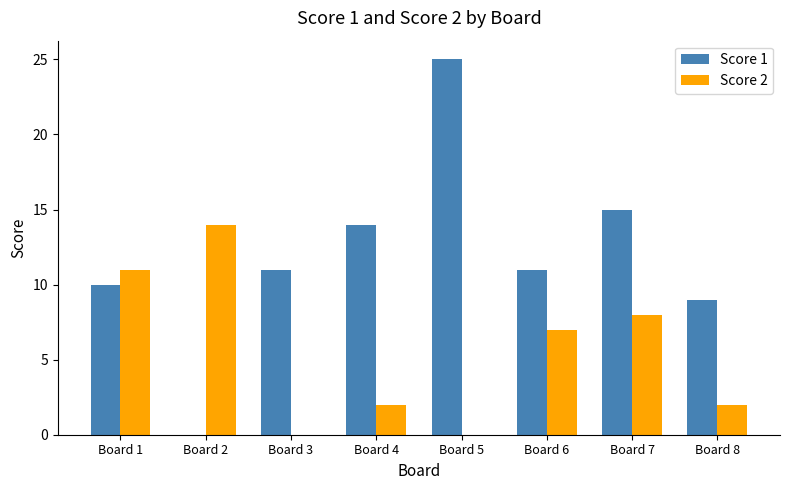

Between Board 3 and Board 7, which series saw the biggest shift?

Score 2